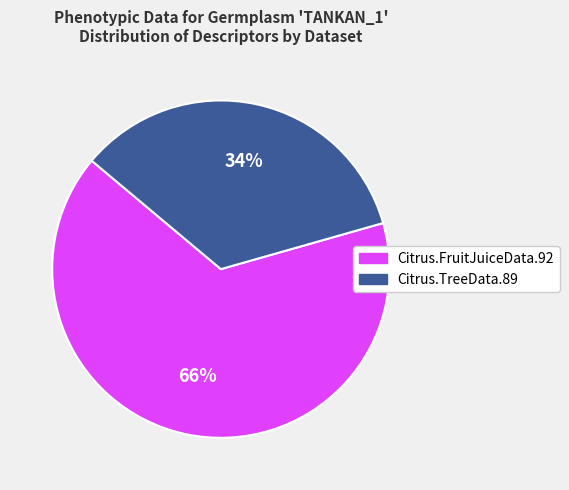

Does Citrus.TreeData.89 account for over 50% of the chart?

No